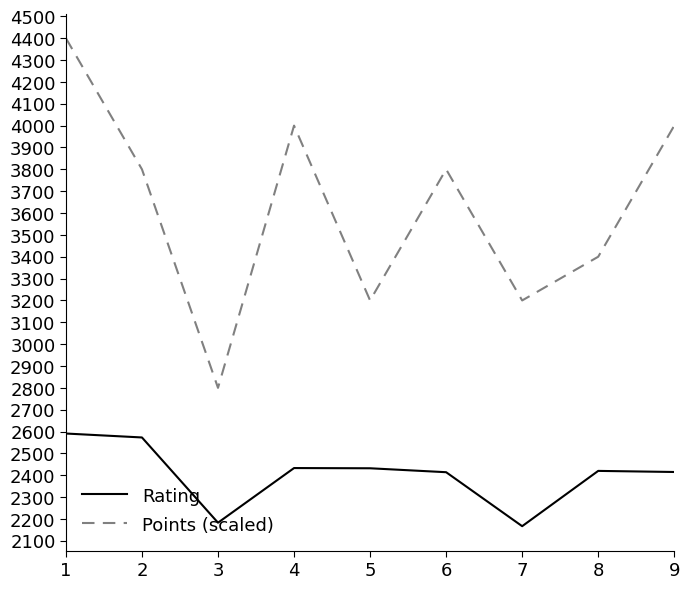

At 7, list the series in order from smallest to largest.

Rating, Points (scaled)